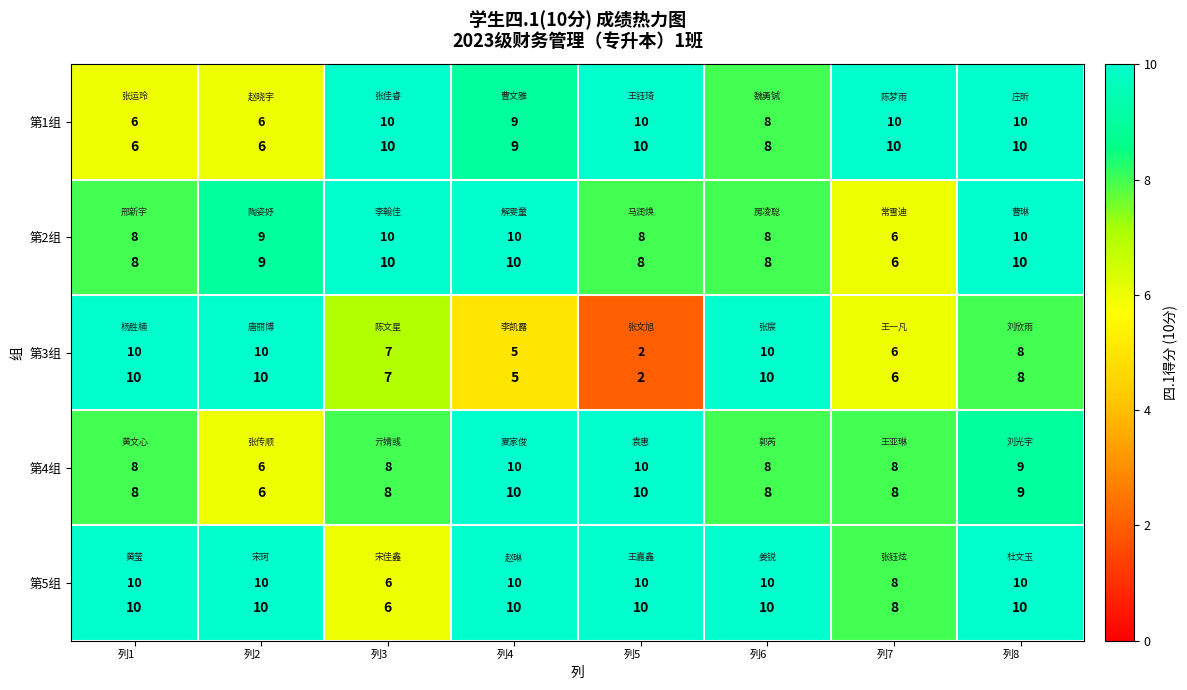

Is it true that 第1组 equals 10 at 列3?

True